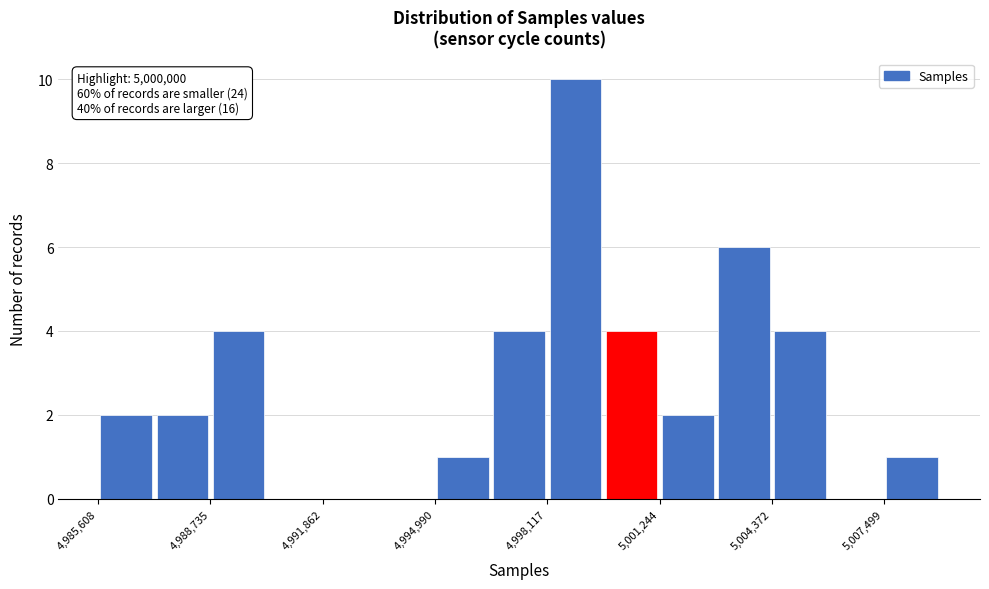

Around what value on the x-axis is the tallest bar? Give the approximate position of its centre, as read against the axis.

4999000